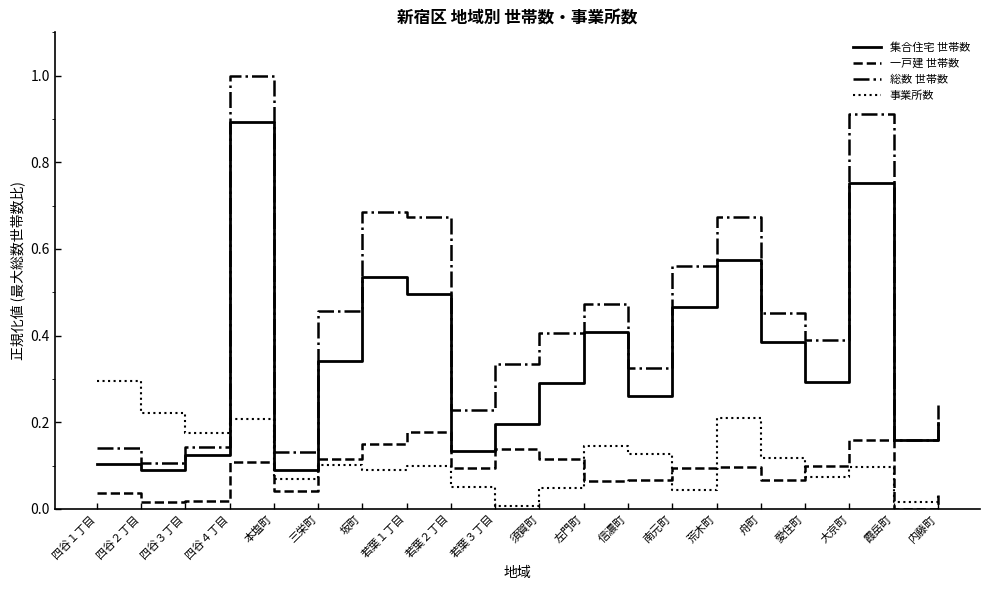

At 左門町, list the series in order from smallest to largest.

一戸建 世帯数, 事業所数, 集合住宅 世帯数, 総数 世帯数